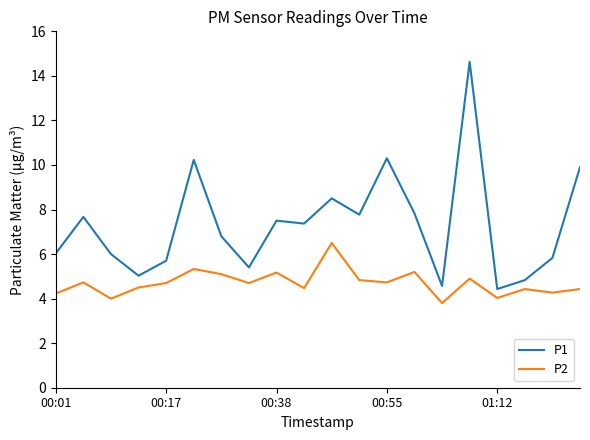

What are all the series names shown in the legend?

P1, P2